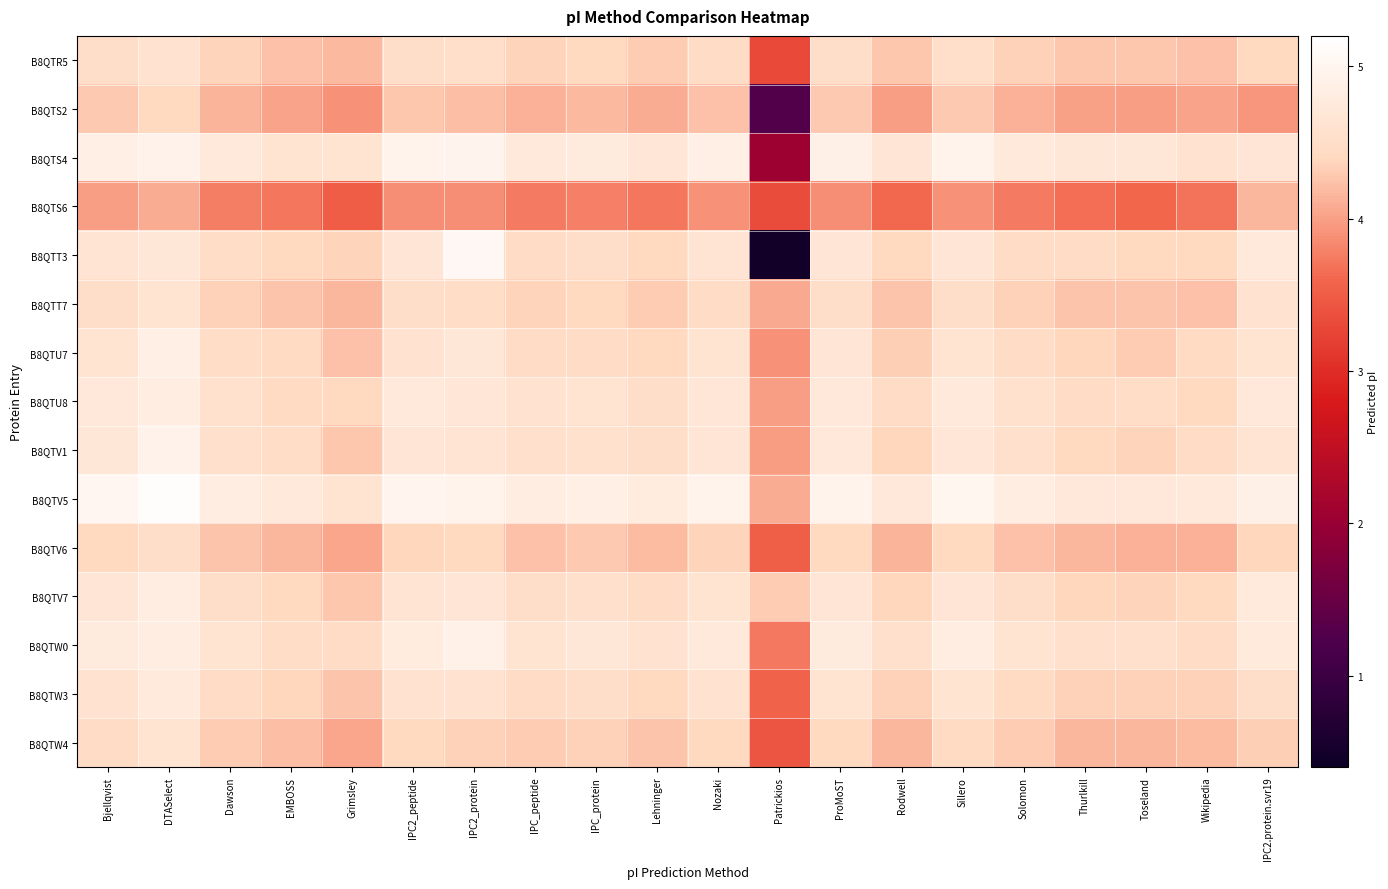

At which category does the chart reach its peak across all series?

DTASelect